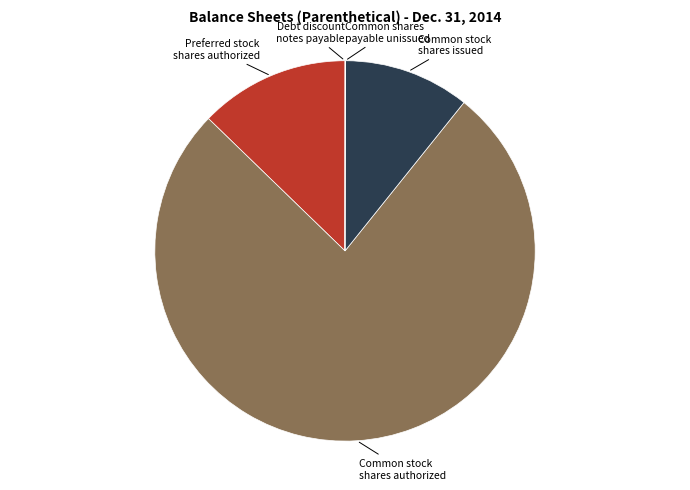

Does any single category account for the majority?

Yes